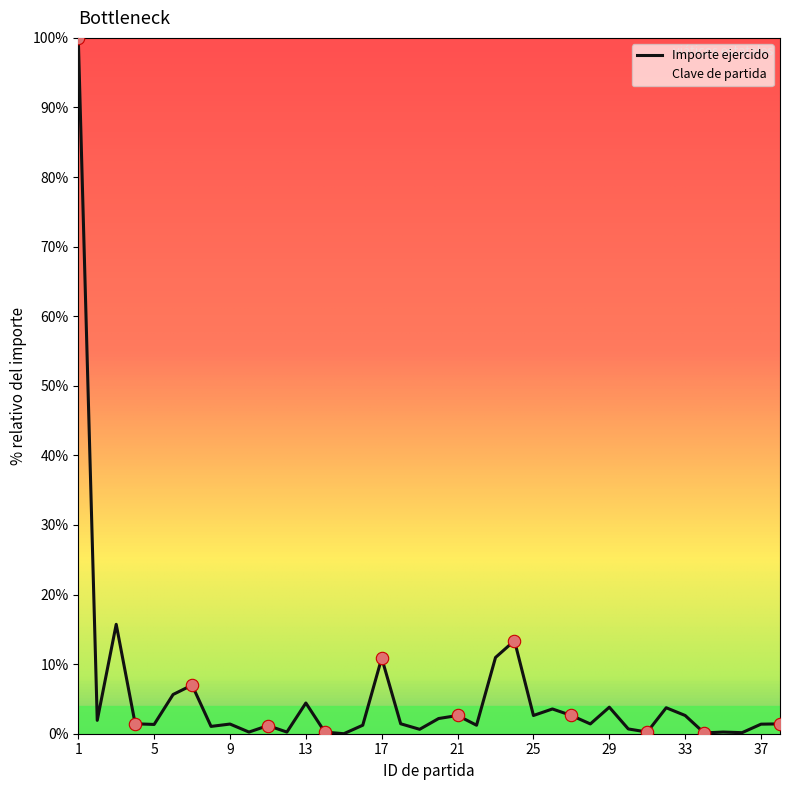

What are all the series names shown in the legend?

Importe ejercido, Clave de partida